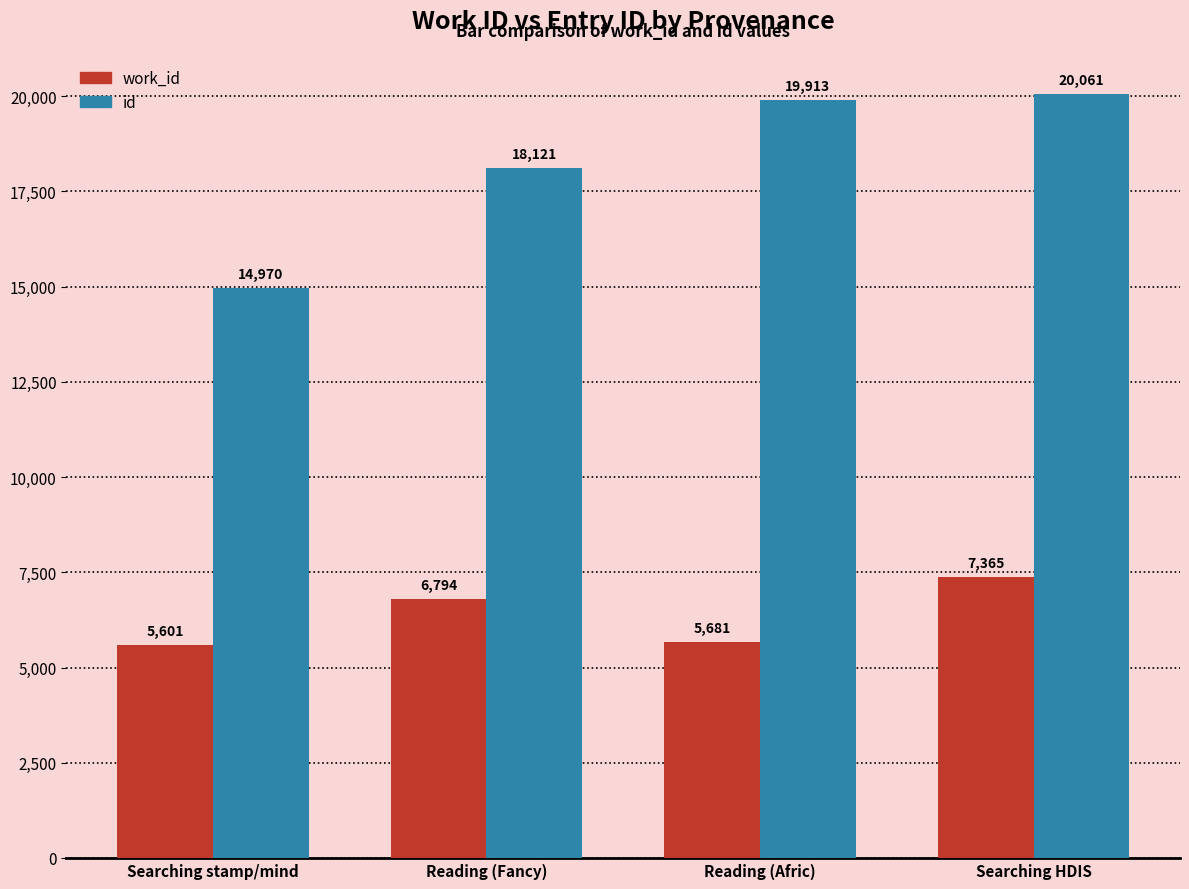

Is it true that work_id equals 6794 at Reading (Fancy)?

True